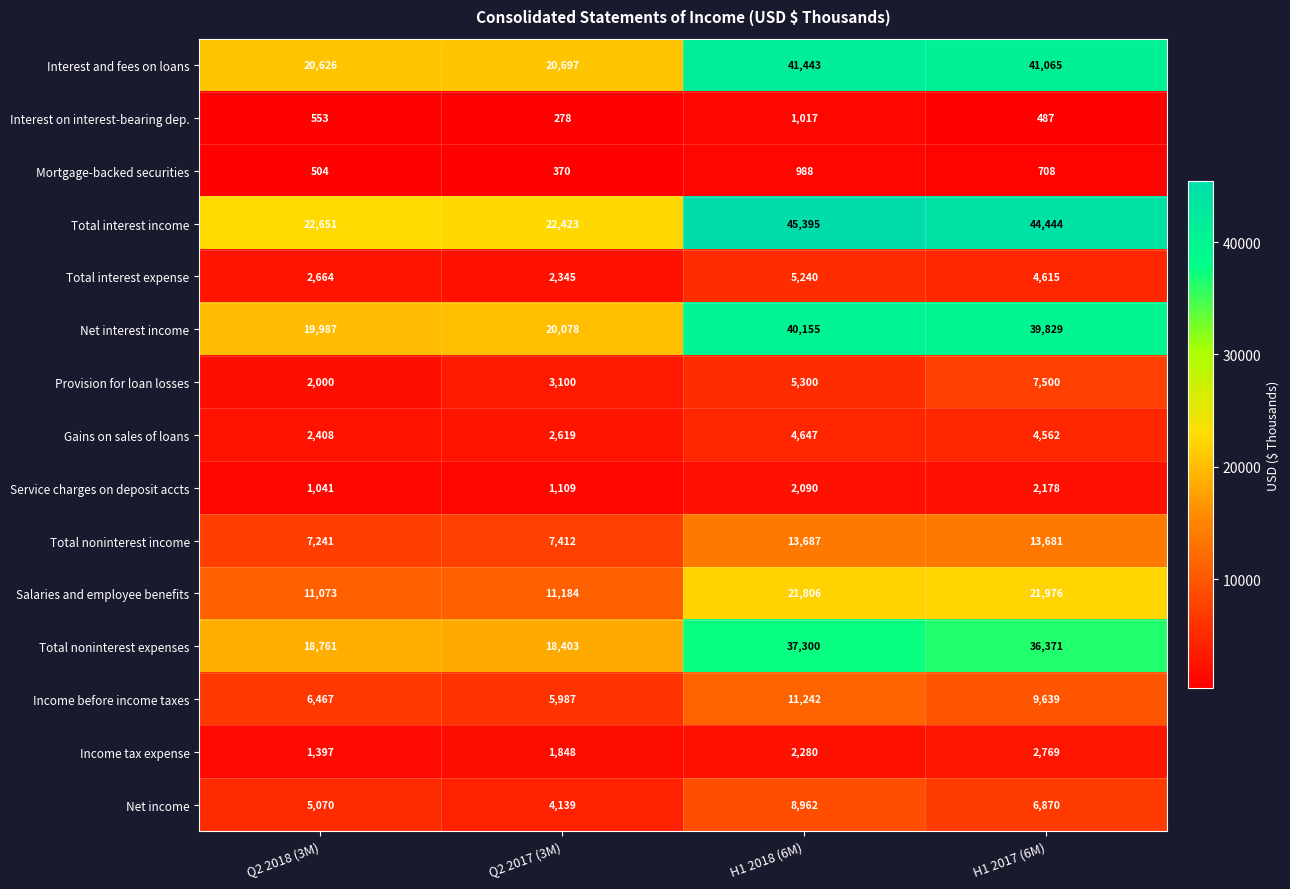

Count the number of data series in this chart.

15